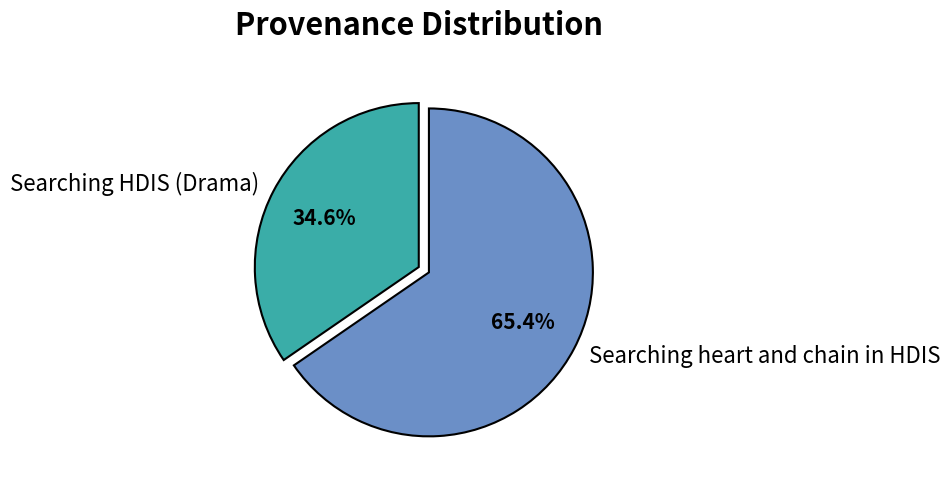

Count the number of slices in the pie.

2